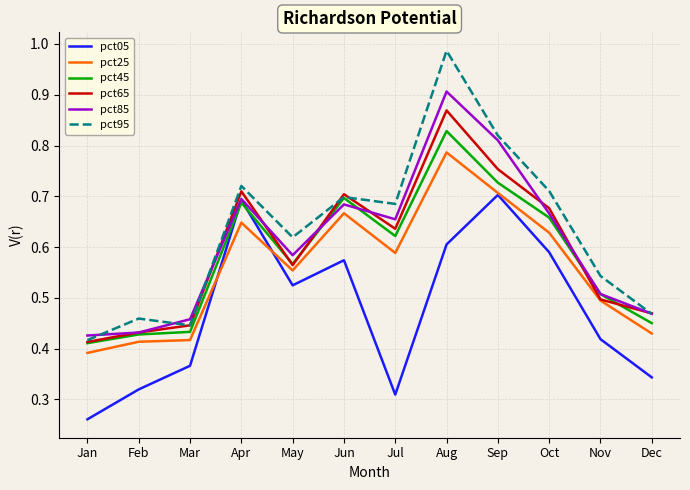

At which label does pct25 reach its minimum?

Jan